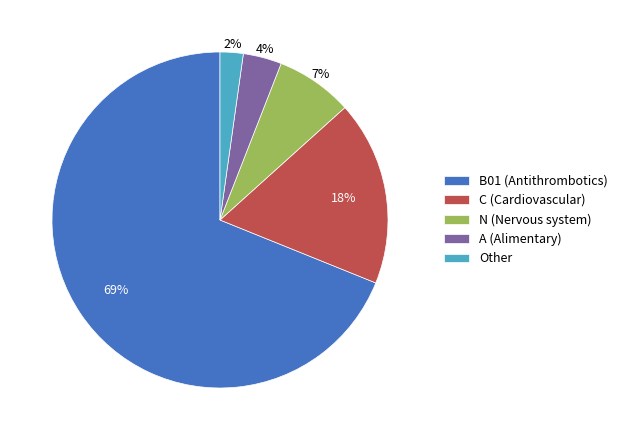

To the nearest percent, what is the average slice percentage?

20%